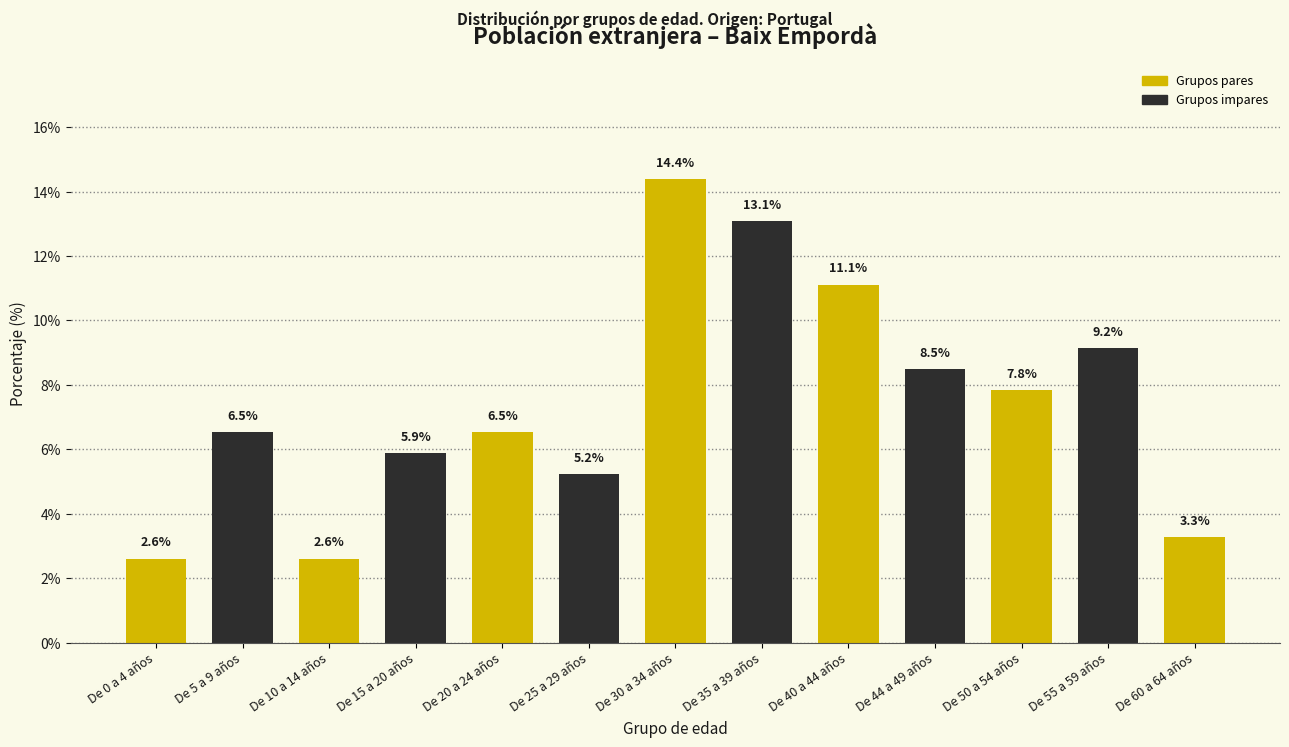

Reading left to right, list all the values displayed in this chart.

De 0 a 4 años=2.6	De 5 a 9 años=6.5	De 10 a 14 años=2.6	De 15 a 20 años=5.9	De 20 a 24 años=6.5	De 25 a 29 años=5.2	De 30 a 34 años=14.4	De 35 a 39 años=13.1	De 40 a 44 años=11.1	De 44 a 49 años=8.5	De 50 a 54 años=7.8	De 55 a 59 años=9.2	De 60 a 64 años=3.3